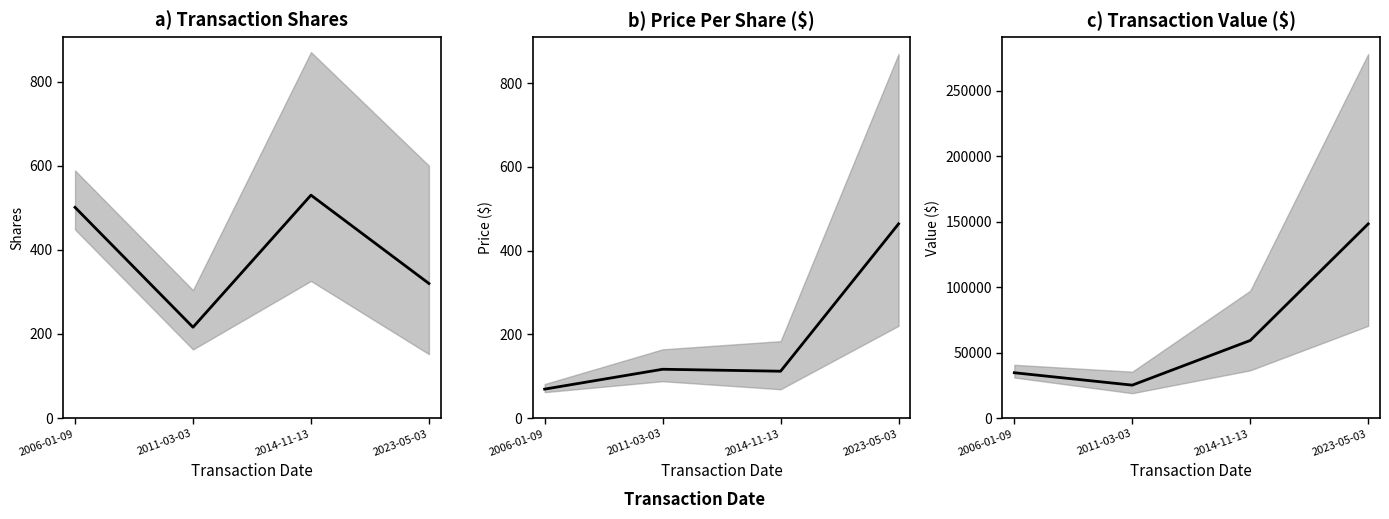

Which label corresponds to the largest value in the chart?

2023-05-03